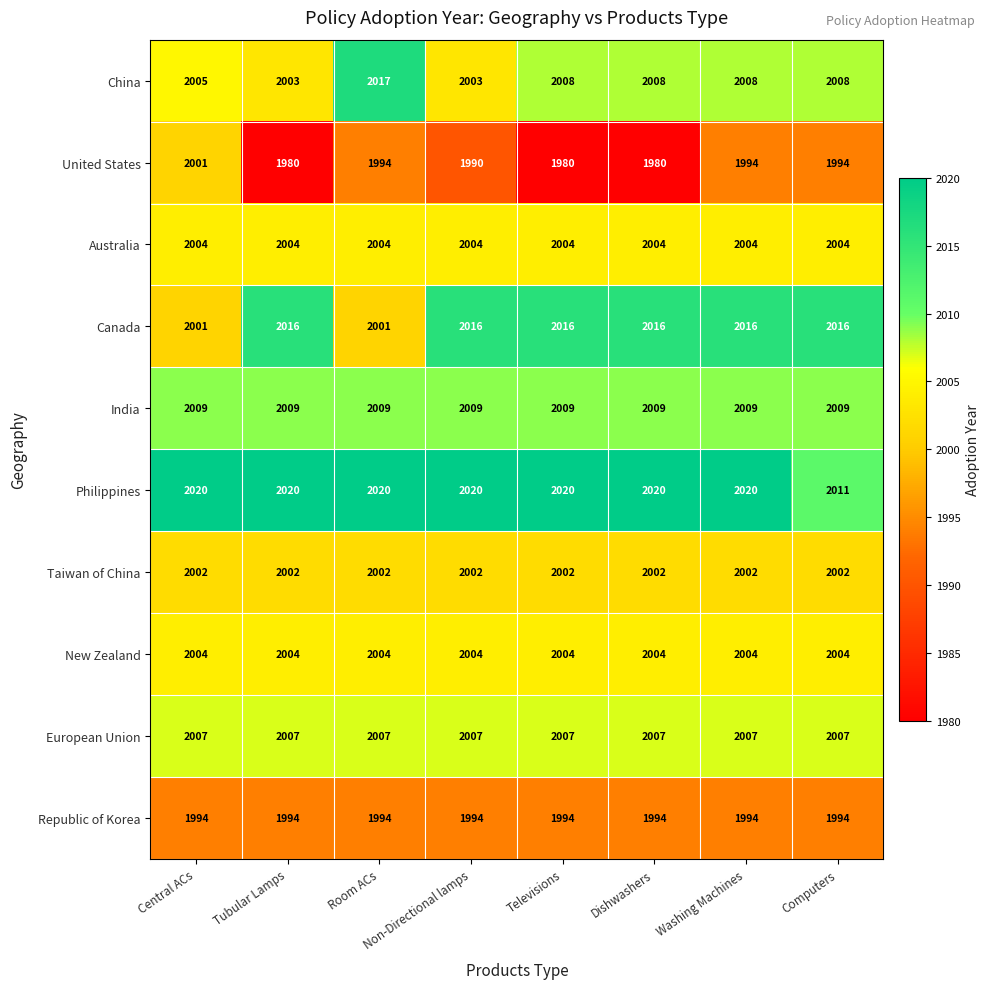

Is the value of Republic of Korea at Non-Directional lamps greater than the value of China at Washing Machines?

No